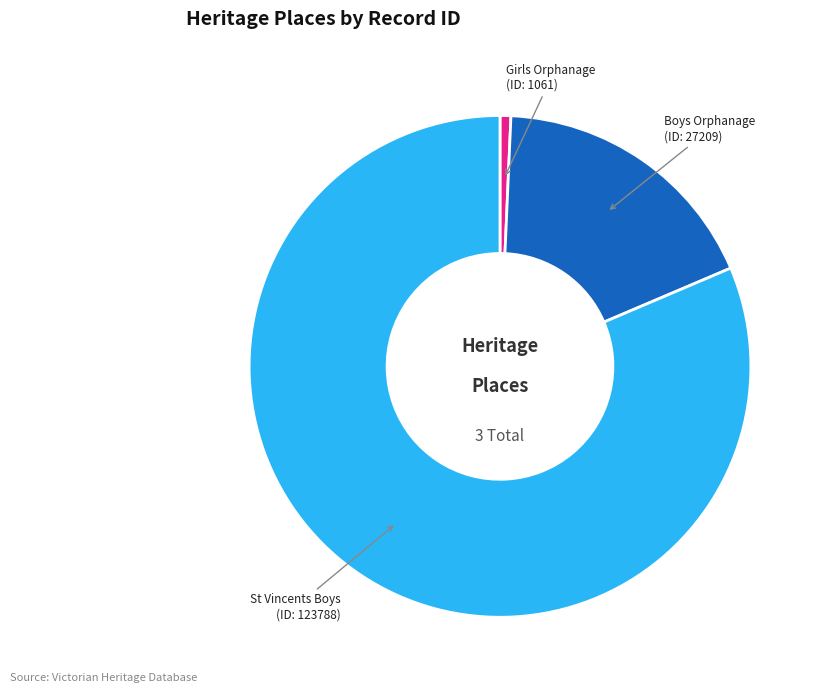

Does any single category account for the majority?

Yes